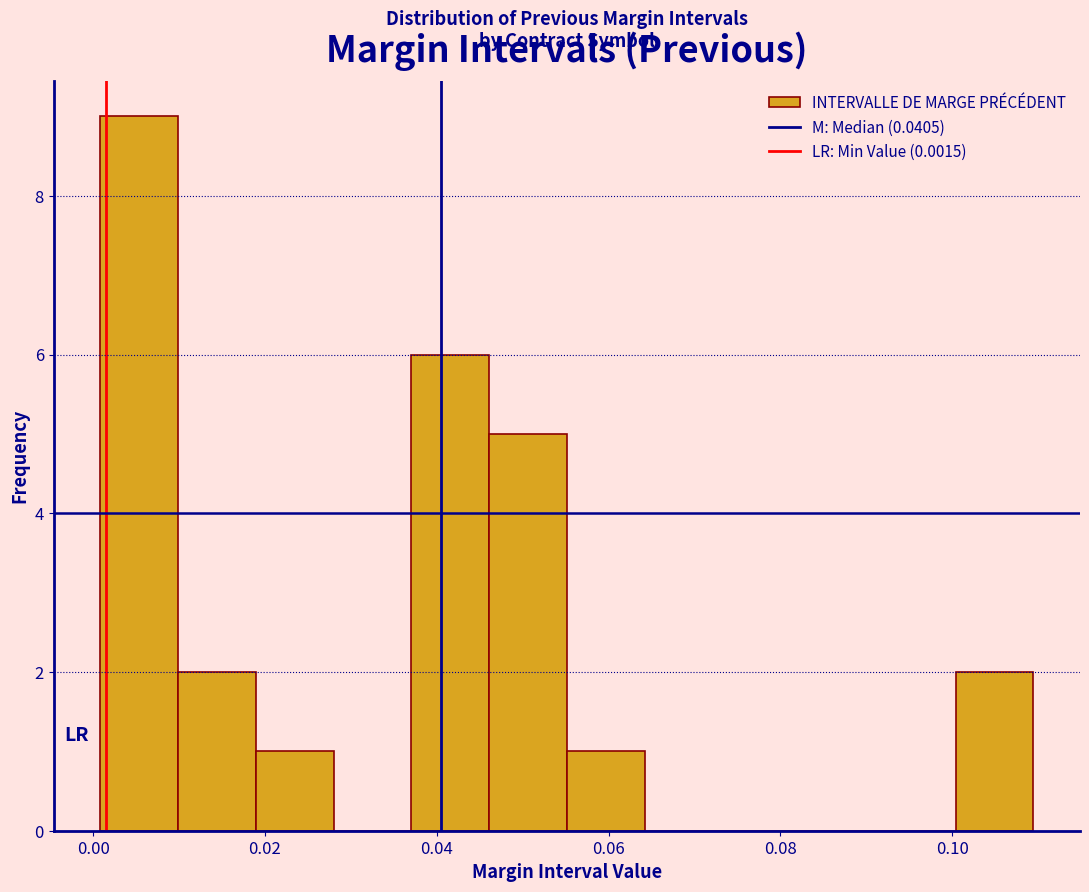

Reading left to right, transcribe this chart: for each bar, give the range it covers on the x-axis and its height. Neither the bar edges nor the heights are printed on the chart, so give them approximately, as read against the axes.

0.000 to 0.010: 9
0.010 to 0.018: 2
0.018 to 0.028: 1
0.028 to 0.038: 0
0.038 to 0.046: 6
0.046 to 0.056: 5
0.056 to 0.064: 1
0.064 to 0.074: 0
0.074 to 0.082: 0
0.082 to 0.092: 0
0.092 to 0.100: 0
0.100 to 0.110: 2